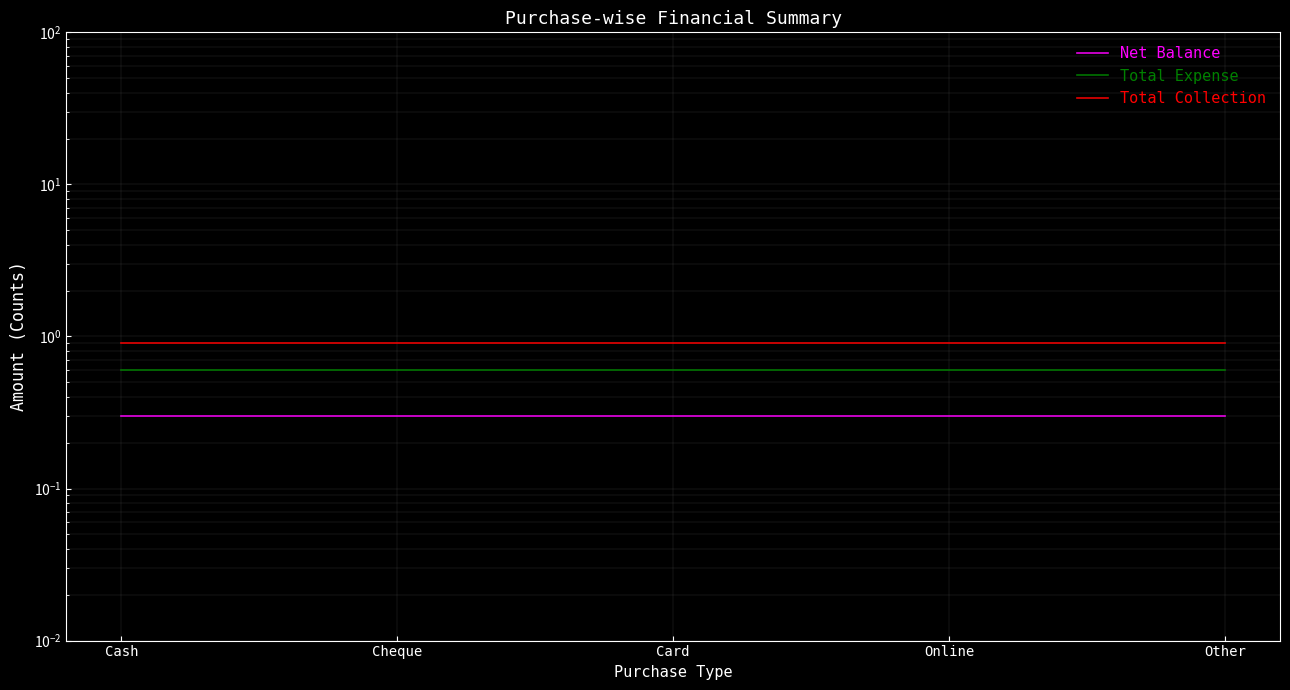

Reading left to right, list all the values displayed in this chart.

Net Balance: Cash=0.3	Cheque=0.3	Card=0.3	Online=0.3	Other=0.3
Total Expense: Cash=0.6	Cheque=0.6	Card=0.6	Online=0.6	Other=0.6
Total Collection: Cash=0.9	Cheque=0.9	Card=0.9	Online=0.9	Other=0.9